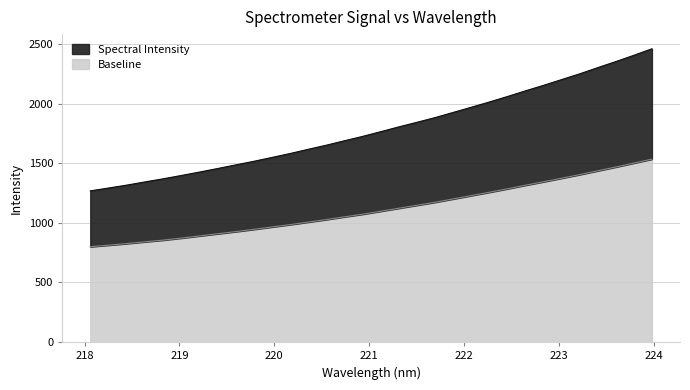

What is the lowest value of the Baseline series?

800.0